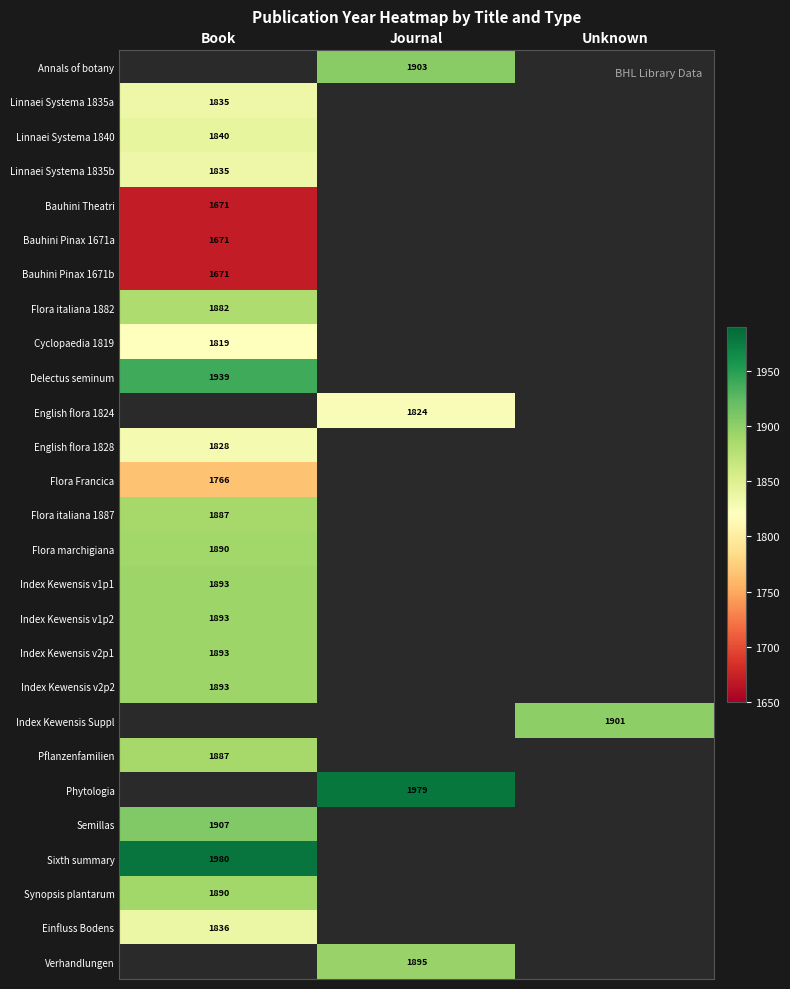

Is the value of Annals of botany at Journal greater than the value of English flora 1824 at Journal?

Yes